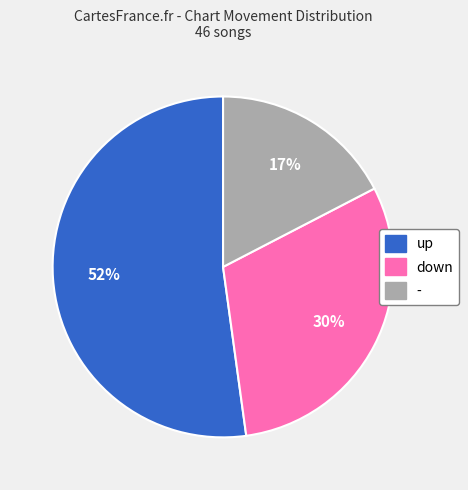

Rank the categories by value from highest to lowest.

up, down, -